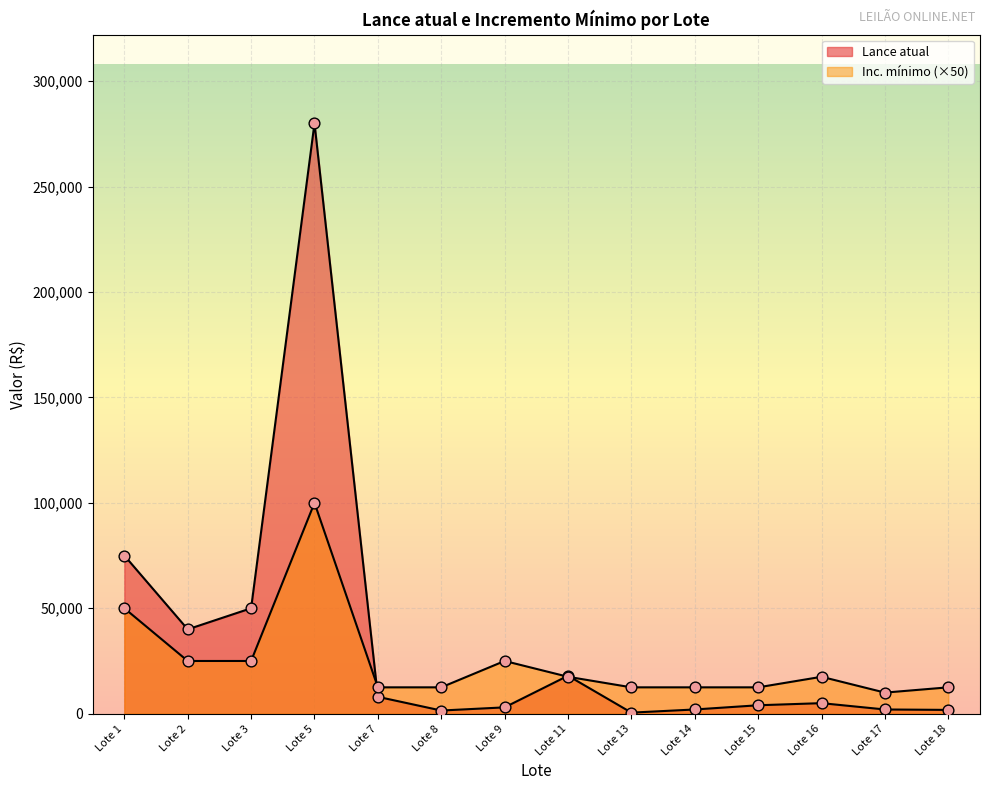

Is the value of Inc. mínimo at Lote 7 greater than the value of Lance atual at Lote 8?

Yes